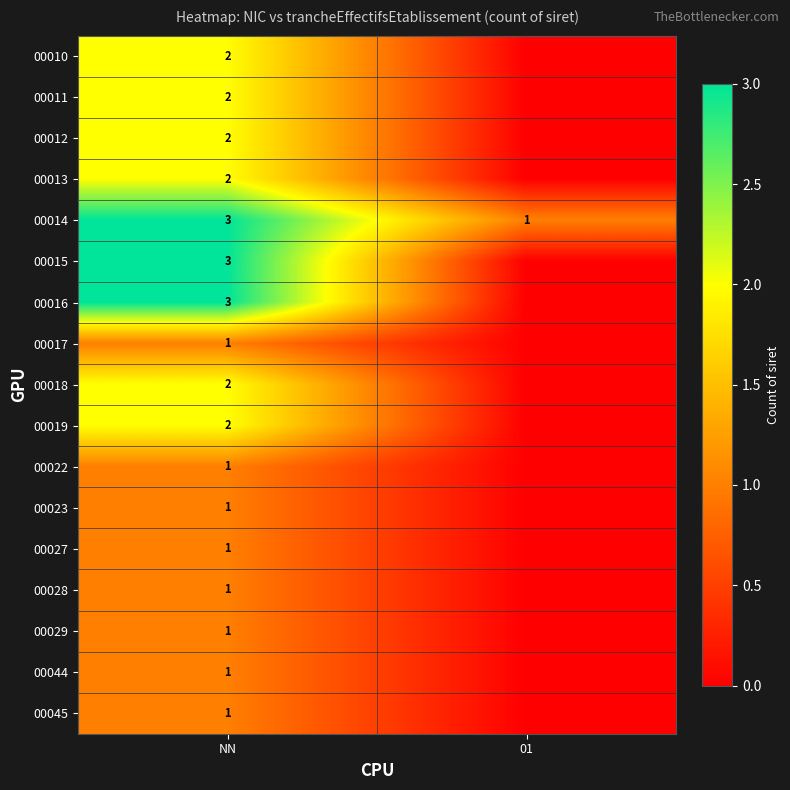

The value of 00045 at NN is 1. True or false?

True